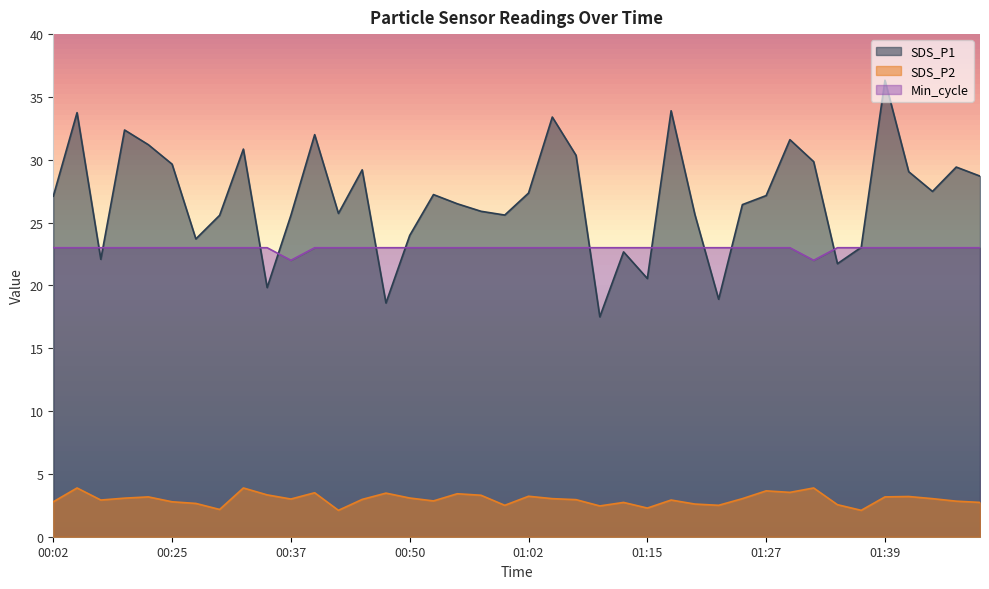

Is it true that SDS_P2 equals 4.6 at 00:23?

False